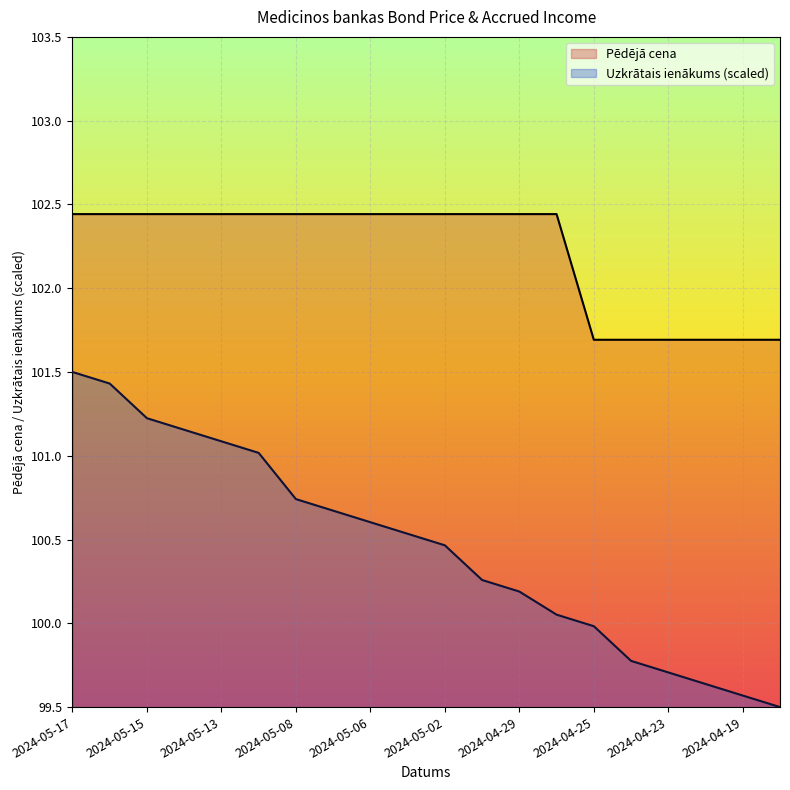

Is it true that Pēdējā cena equals 102.4 at 2024-05-17?

True